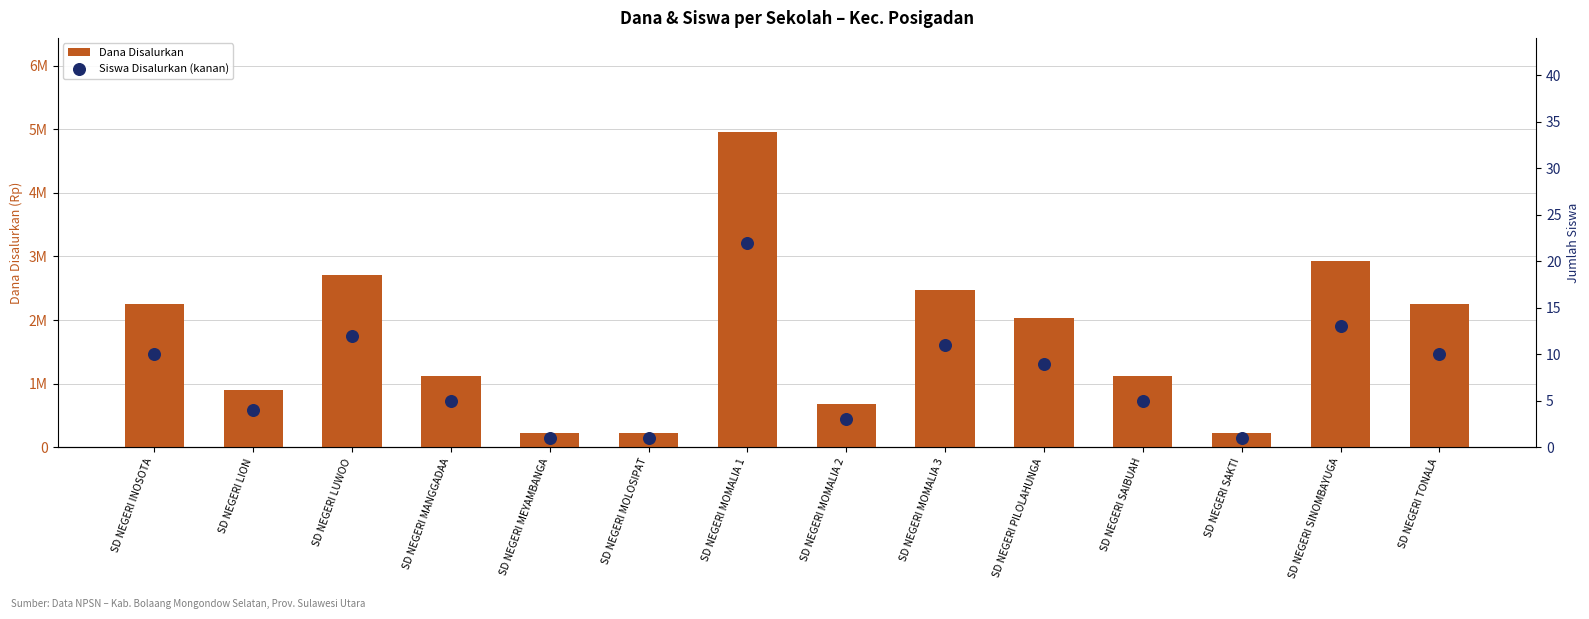

Which series has the largest Y range (max minus min)?

Dana Disalurkan